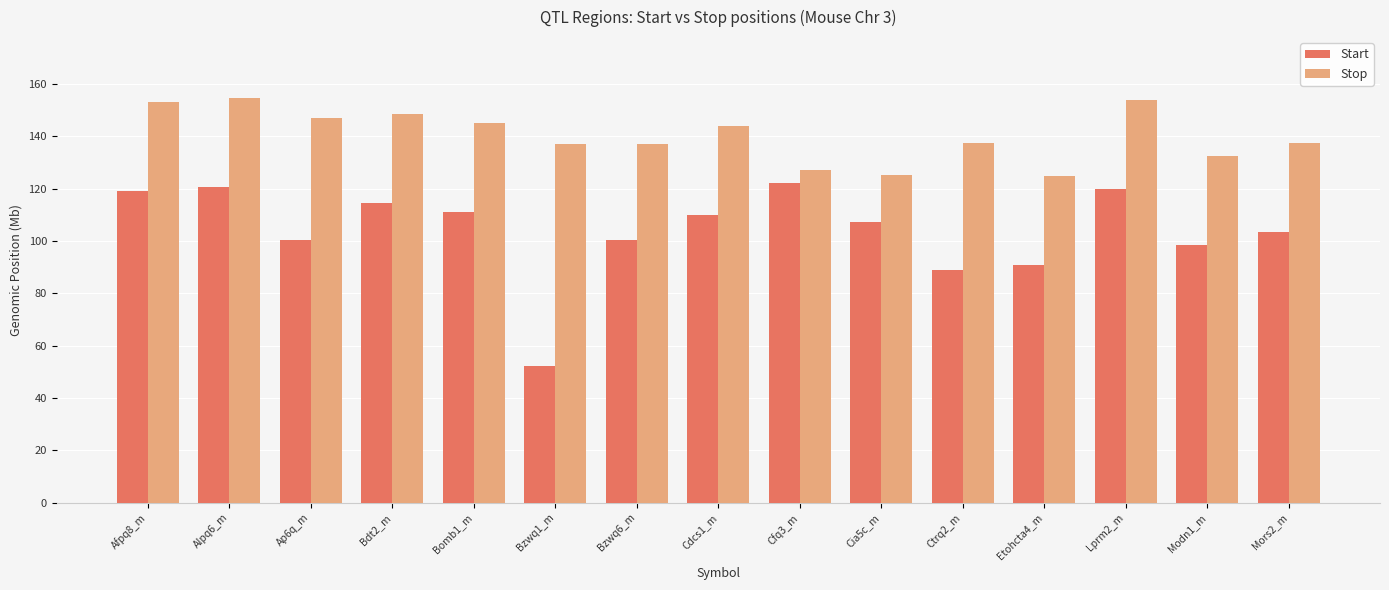

Between Afpq8_m and Ctrq2_m, which series saw the biggest shift?

Start